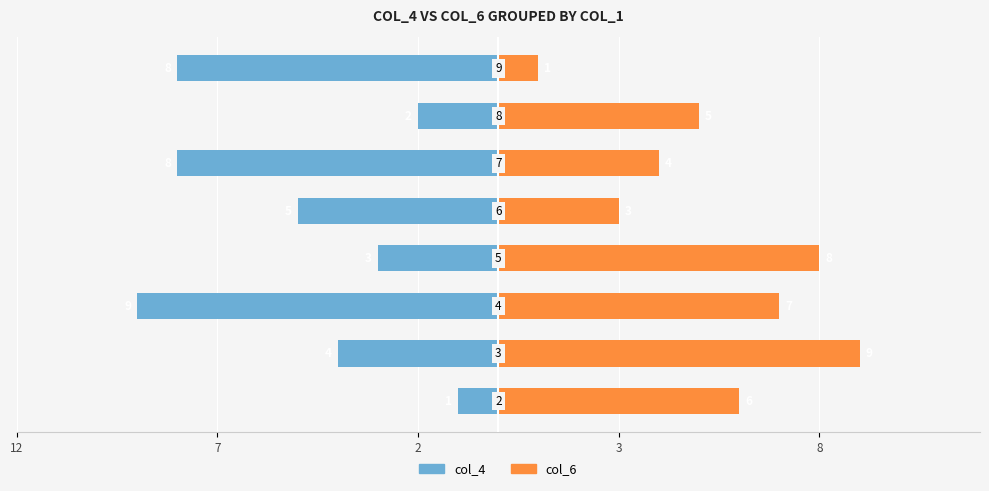

How many values in the col_6 series exceed 6?

3